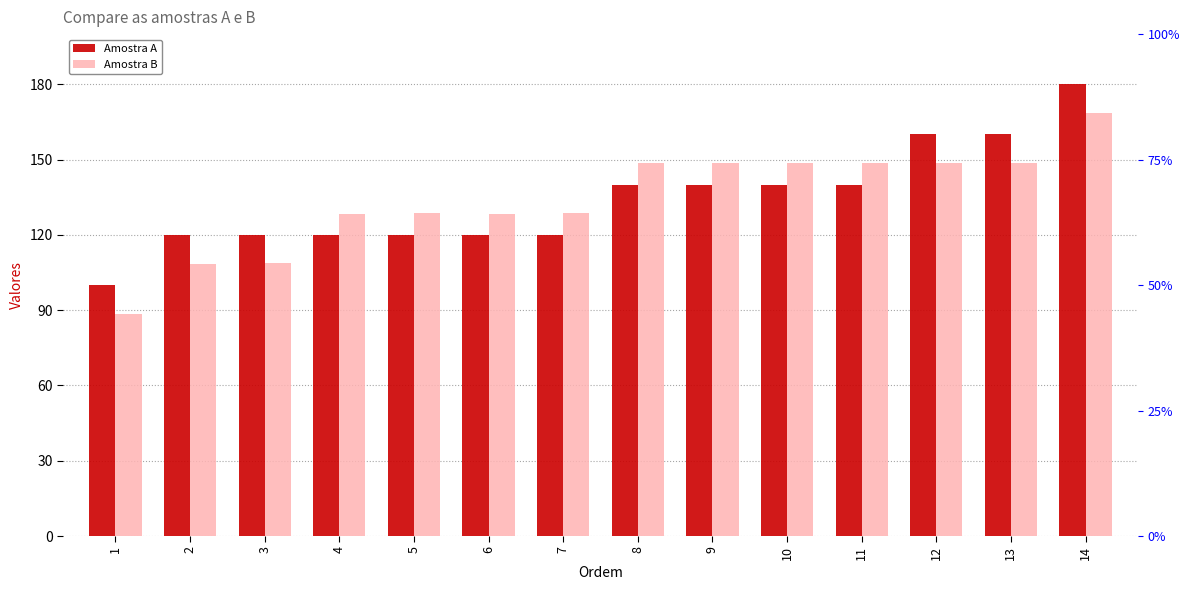

What is the difference between the Amostra B values at 10 and 3?

40.0